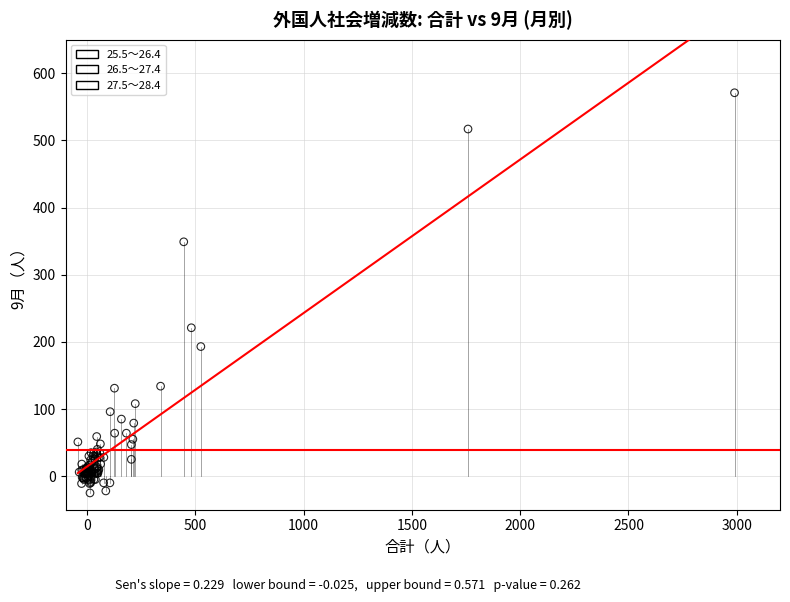

Which series reaches the maximum Y coordinate?

27.5～28.4